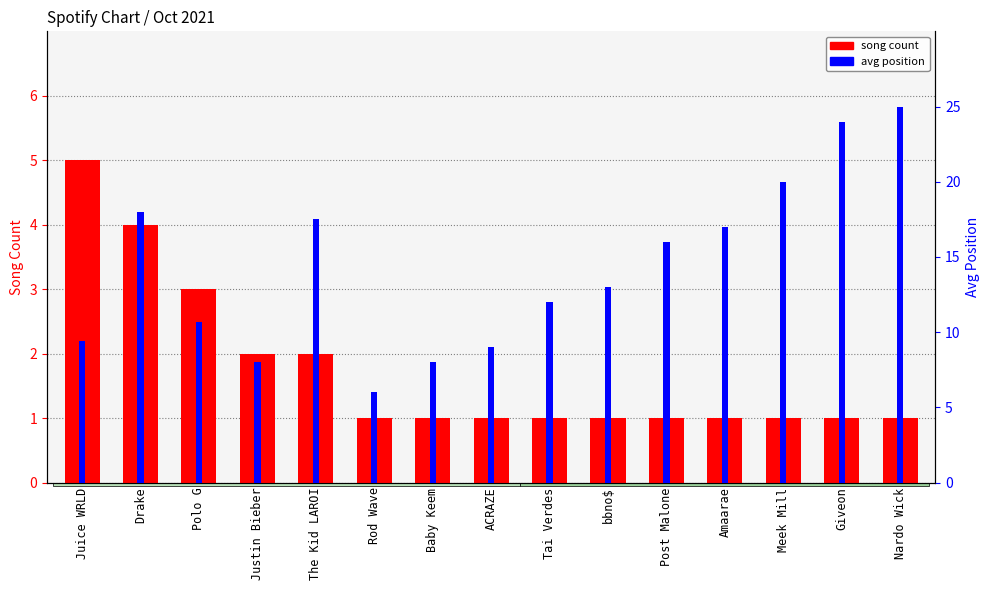

What value does the avg position series have at Polo G?

10.7